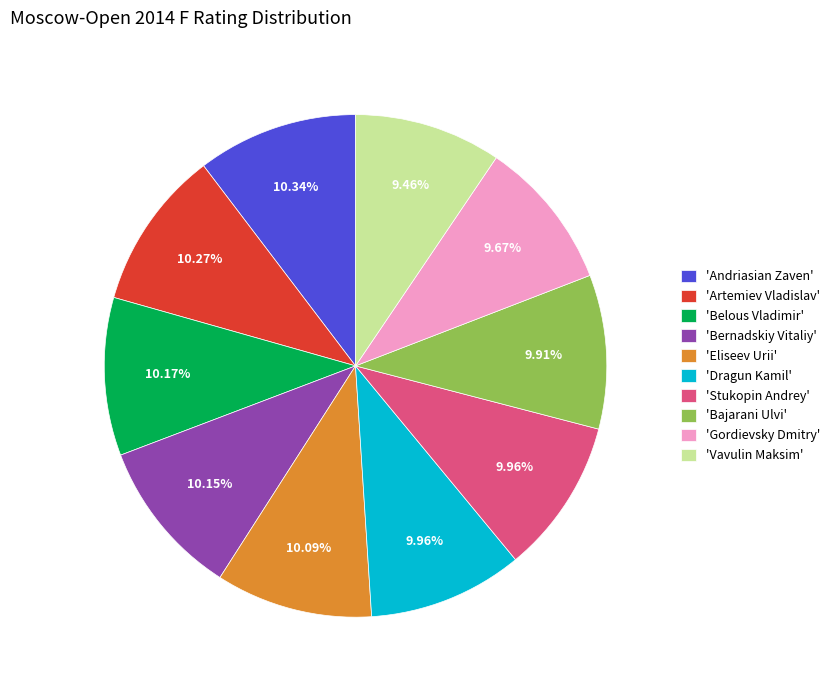

Does 'Bajarani Ulvi' account for over 50% of the chart?

No